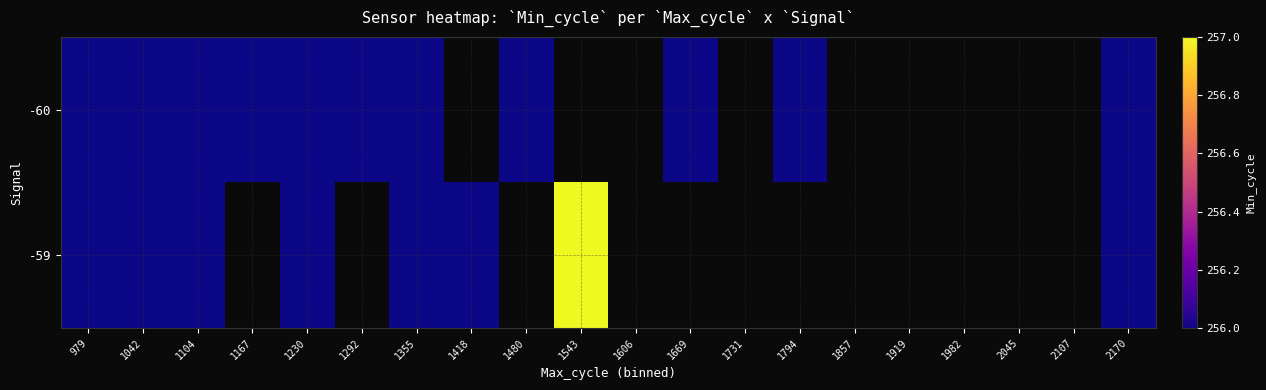

Is it true that -60 equals 256.0 at 1355?

True